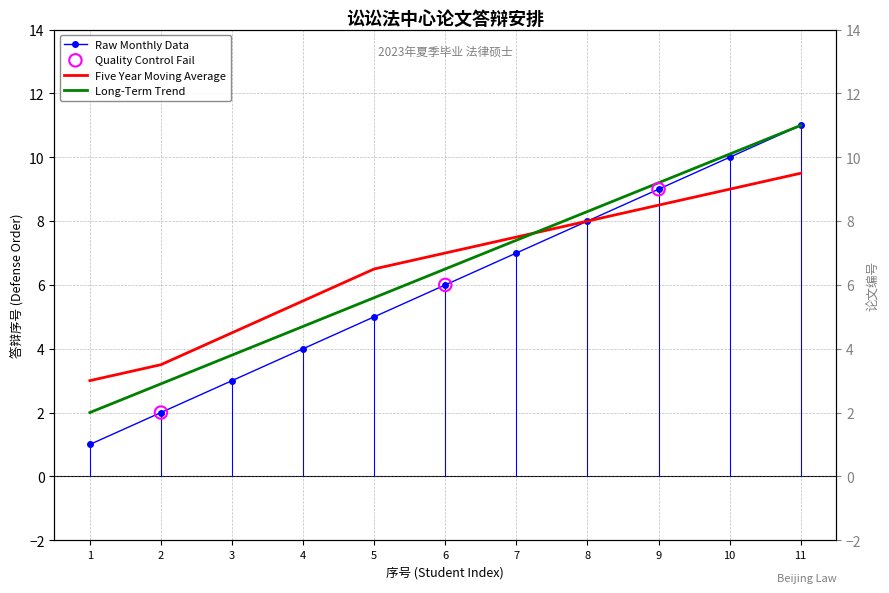

What is the total value across all series at 5?

17.1